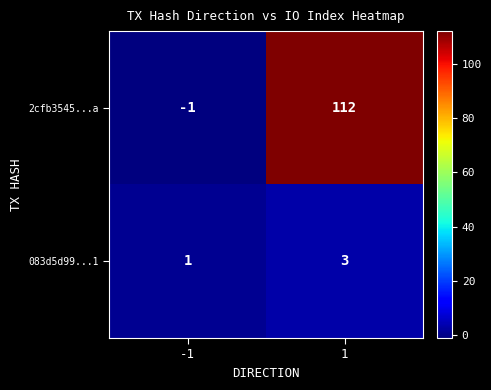

Which series has the widest spread of values?

2cfb3545...a